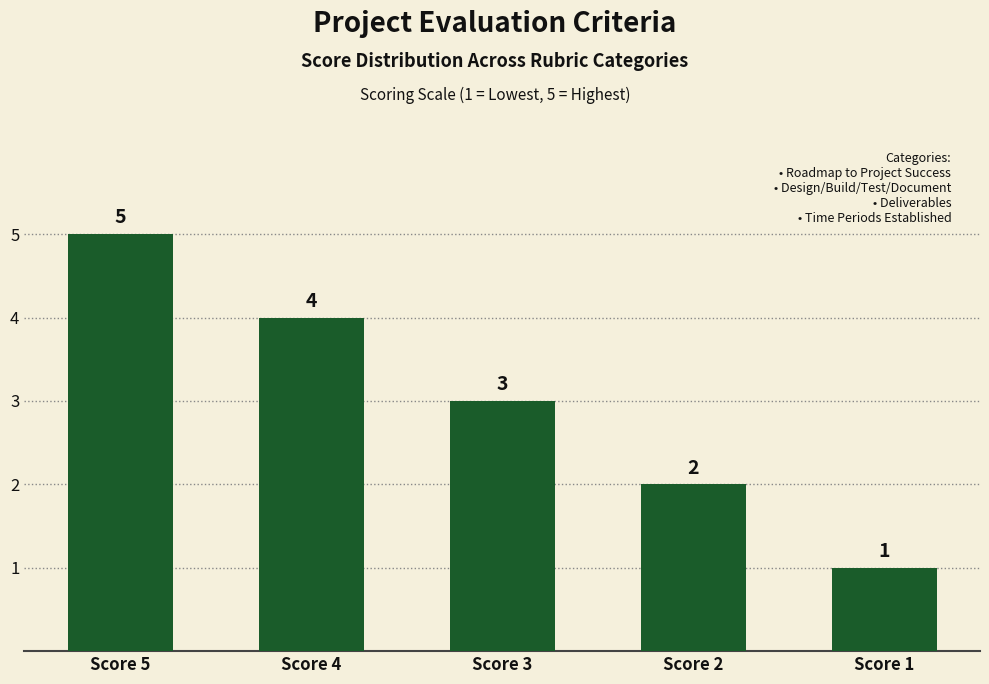

What is the smallest value displayed?

1